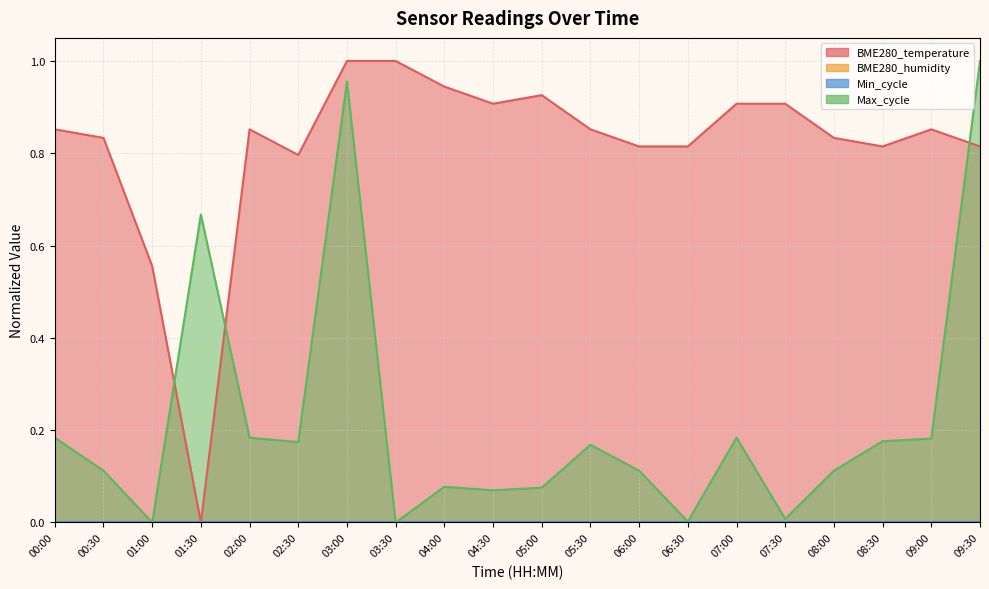

What is the label of the 1st point from the left?

00:00